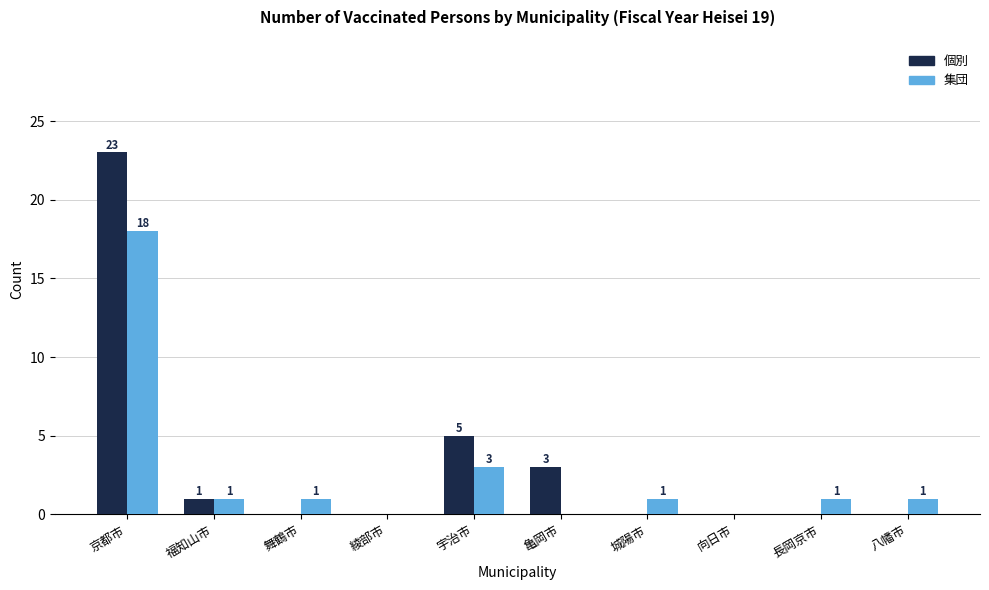

Reading left to right, list all the values displayed in this chart.

個別: 23	1	0	0	5	3	0	0	0	0
集団: 18	1	1	0	3	0	1	0	1	1